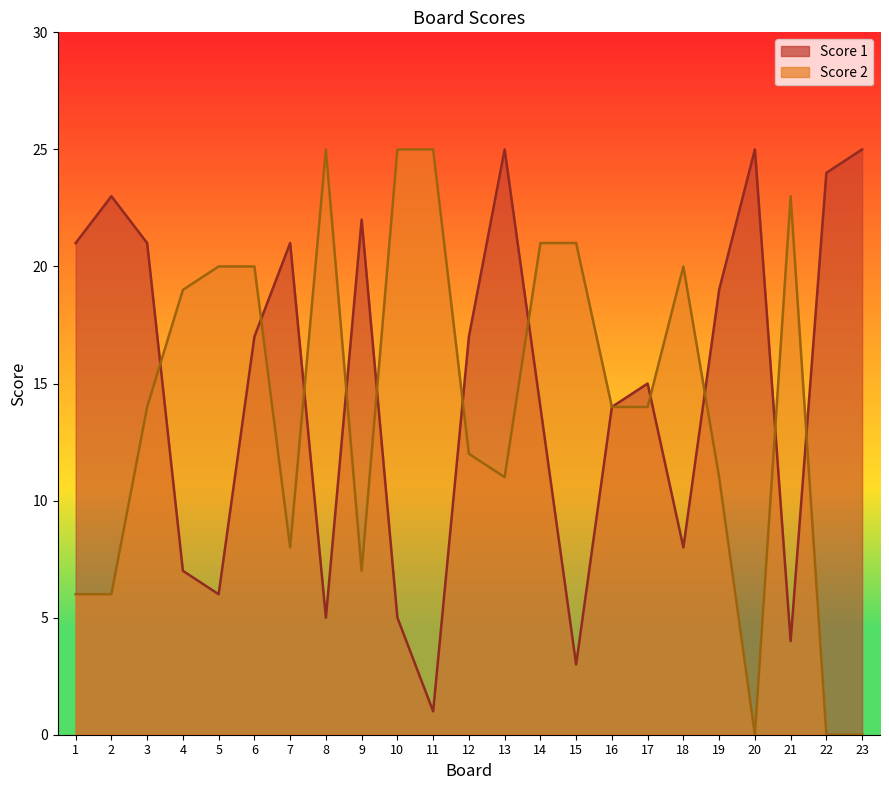

What is the total value across all series at 20?

25